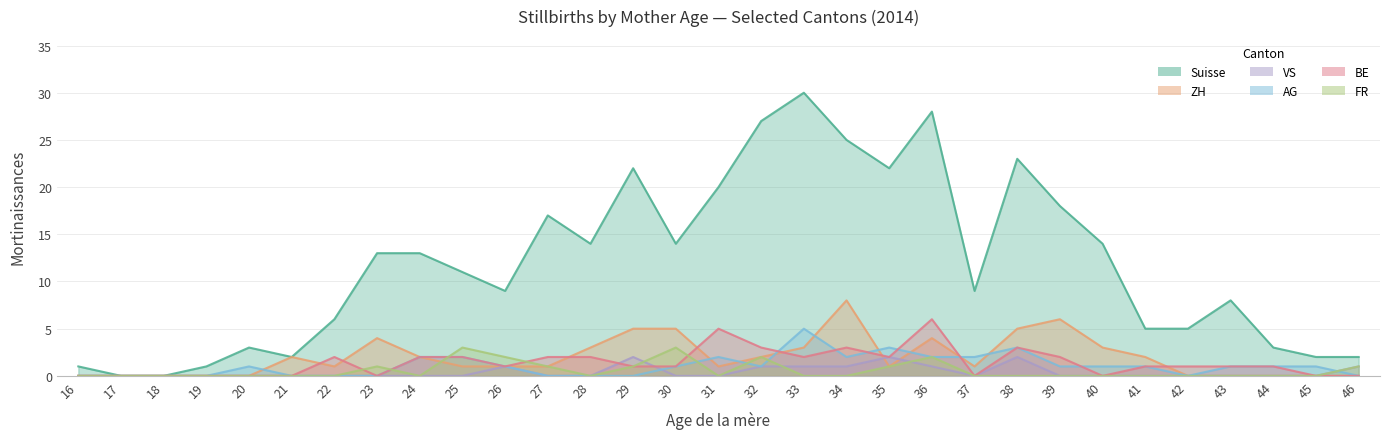

What is the value of the FR point at the 31st from the left?

1